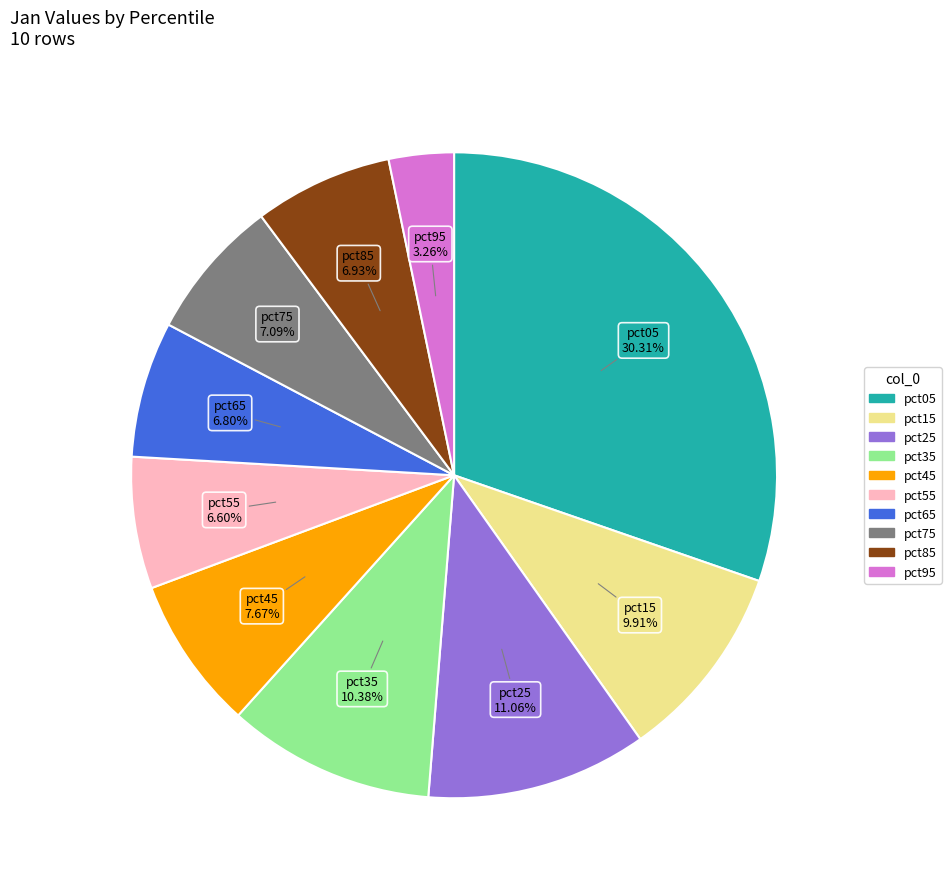

How many slices are in this pie chart?

10